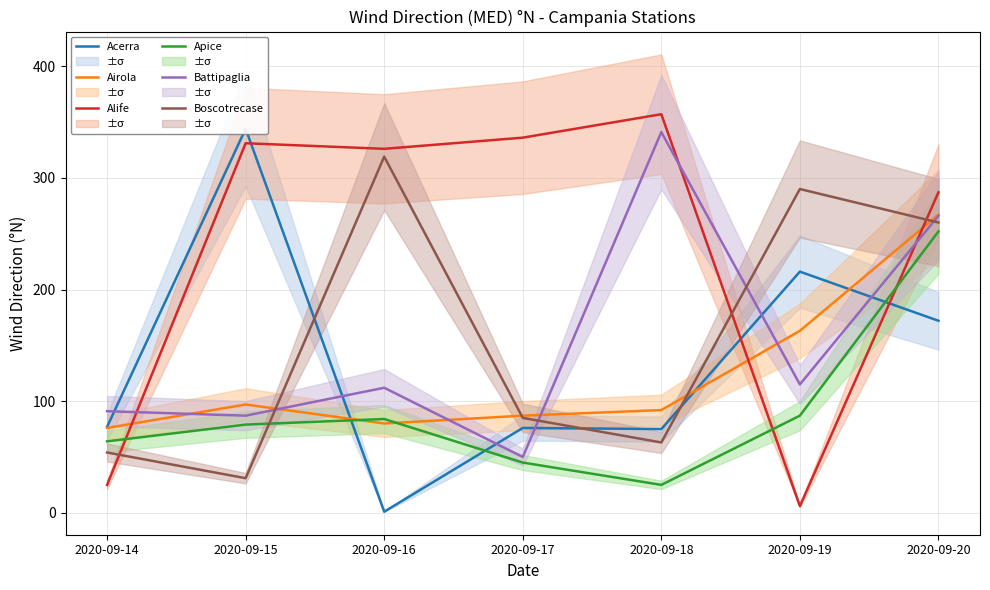

Which series has the largest total across all categories?

Alife